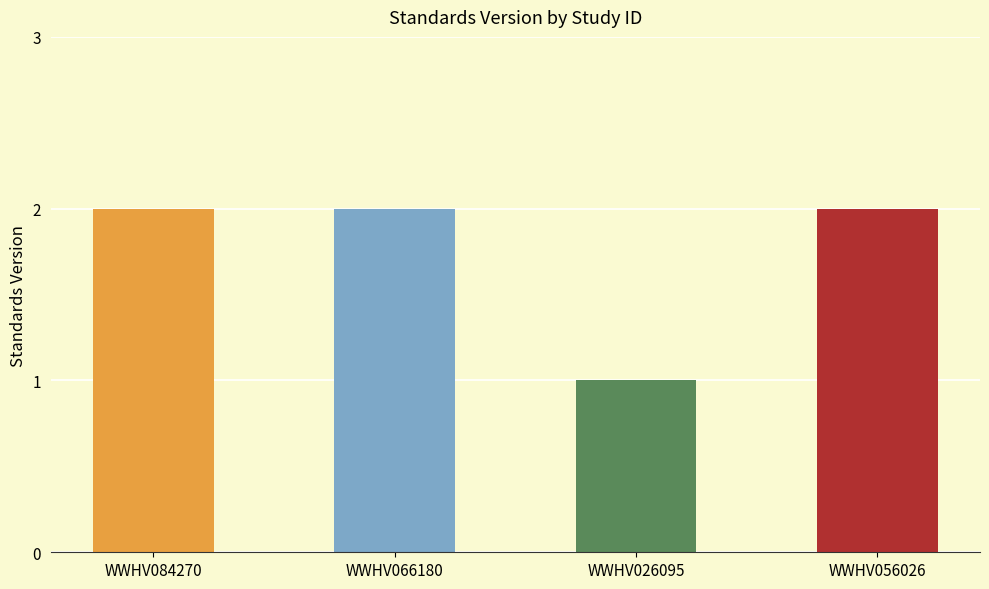

Are the bars horizontal?

No